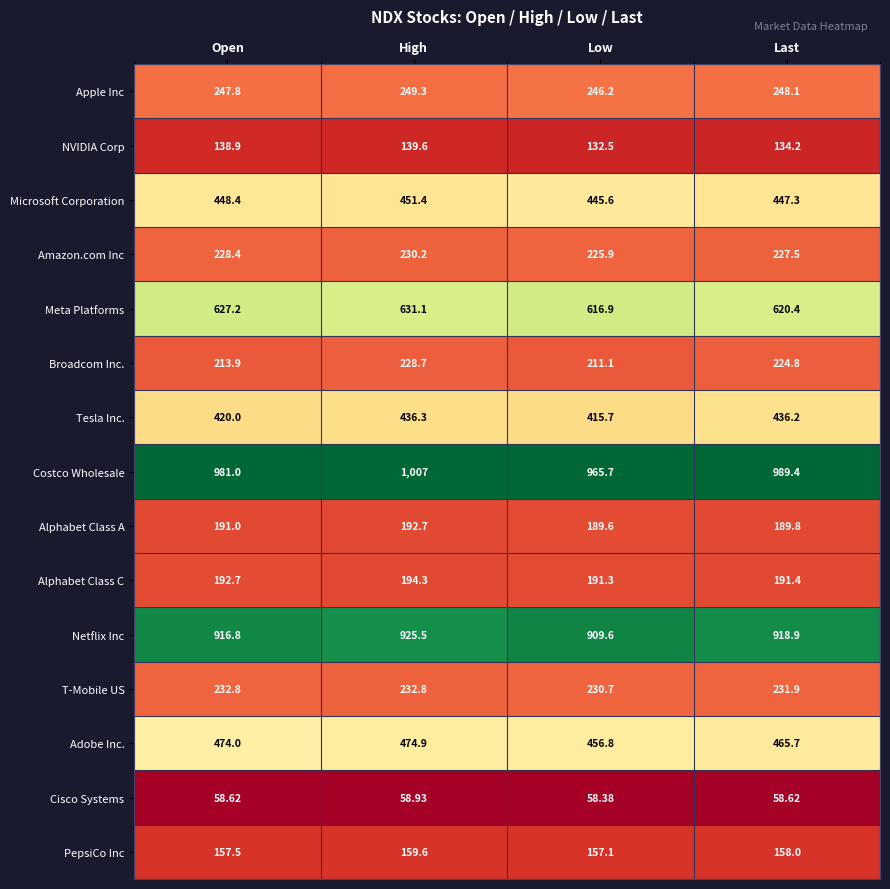

Which series has the largest total across all categories?

Costco Wholesale